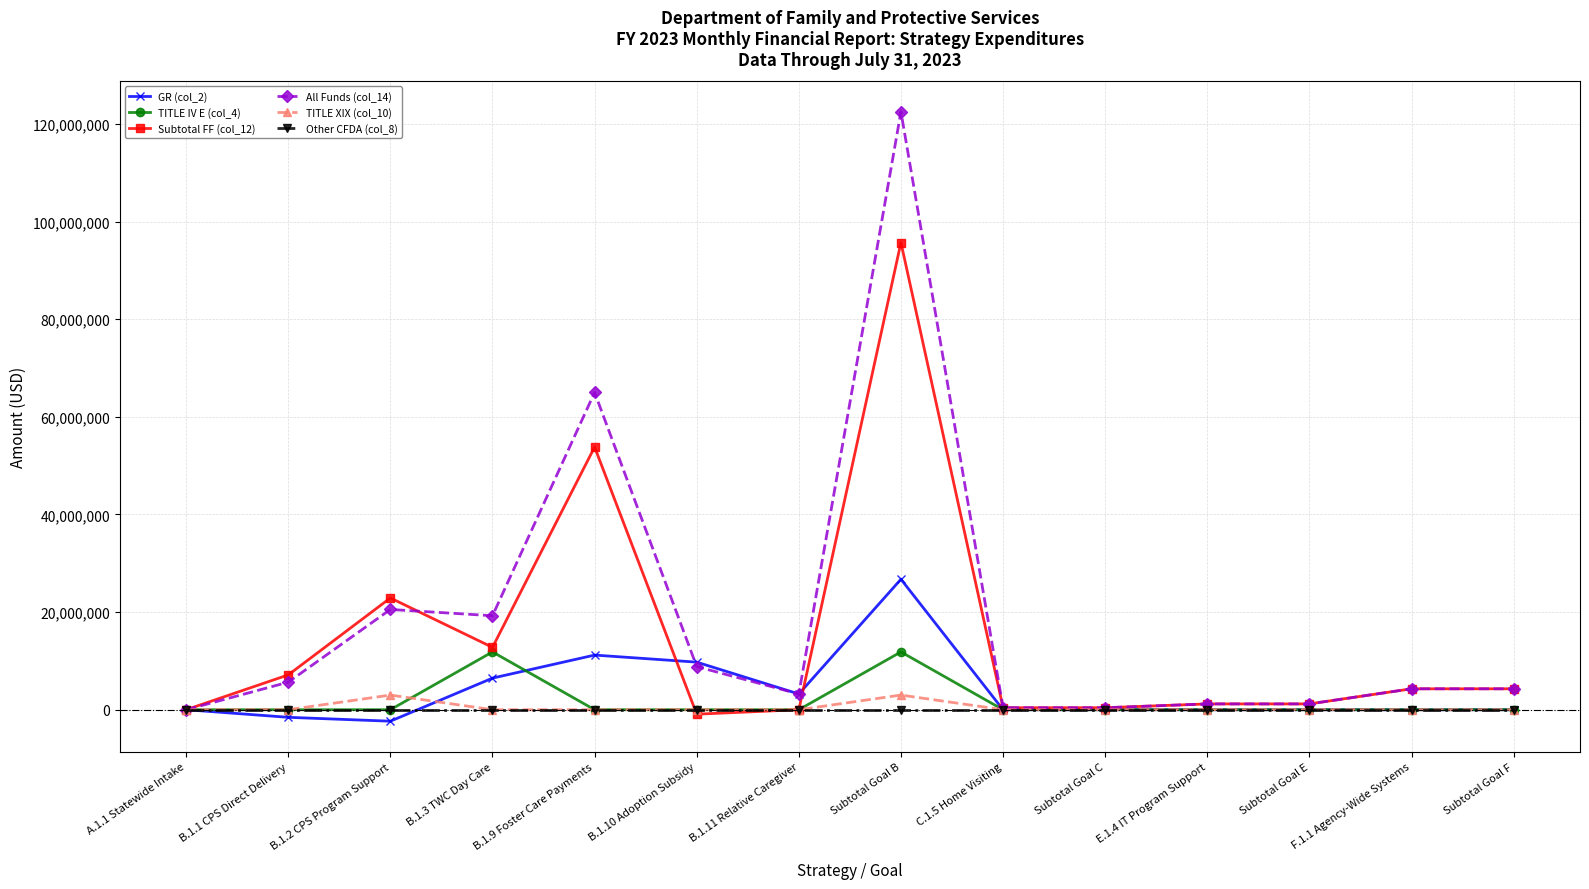

What is the maximum value for All Funds (col_14)?

122502483